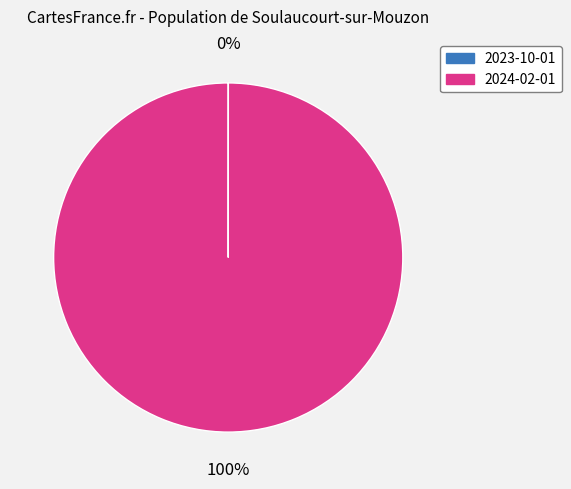

What is the largest slice in the pie chart?

2024-02-01